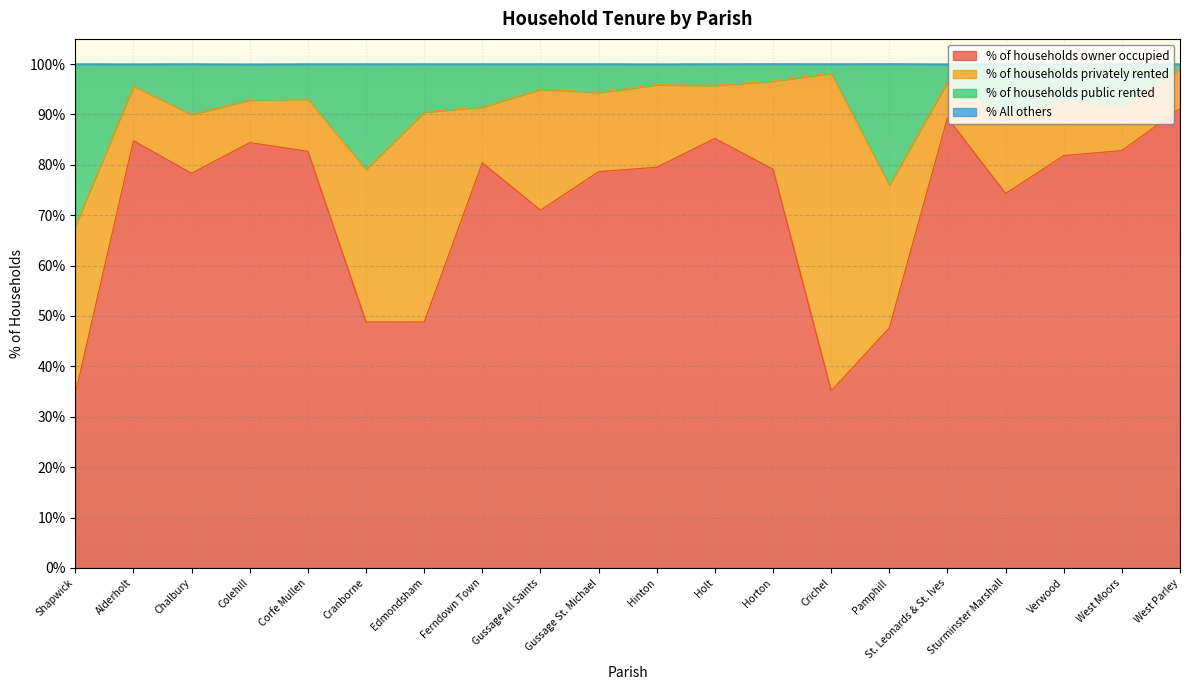

The % of households owner occupied series shows 133.2 at Horton. True or false?

False